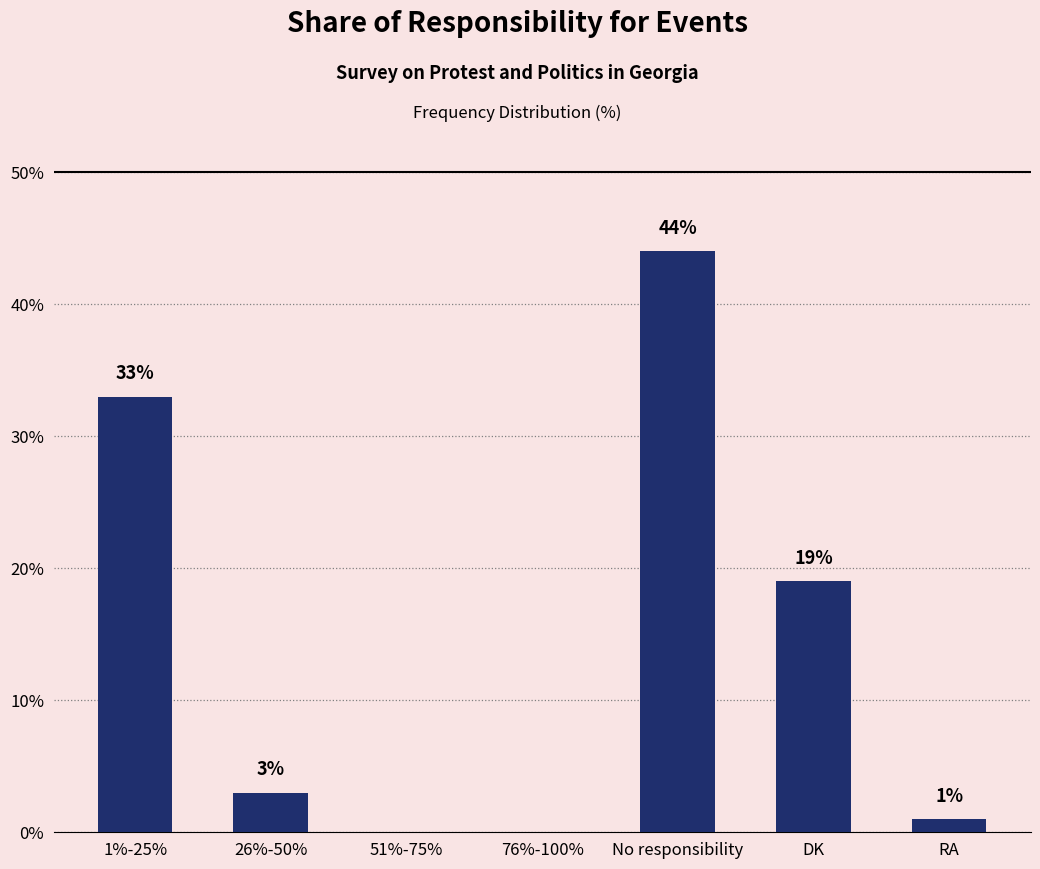

The chart shows a value of 3 at 26%-50%. True or false?

True